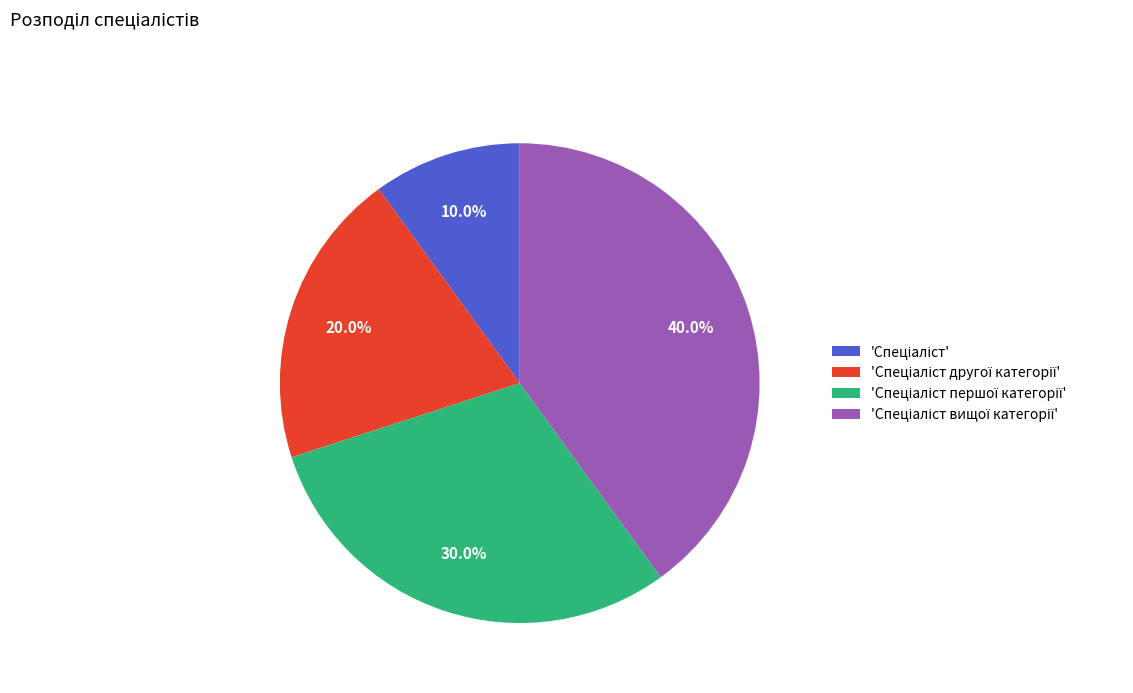

Does any single category account for the majority?

No